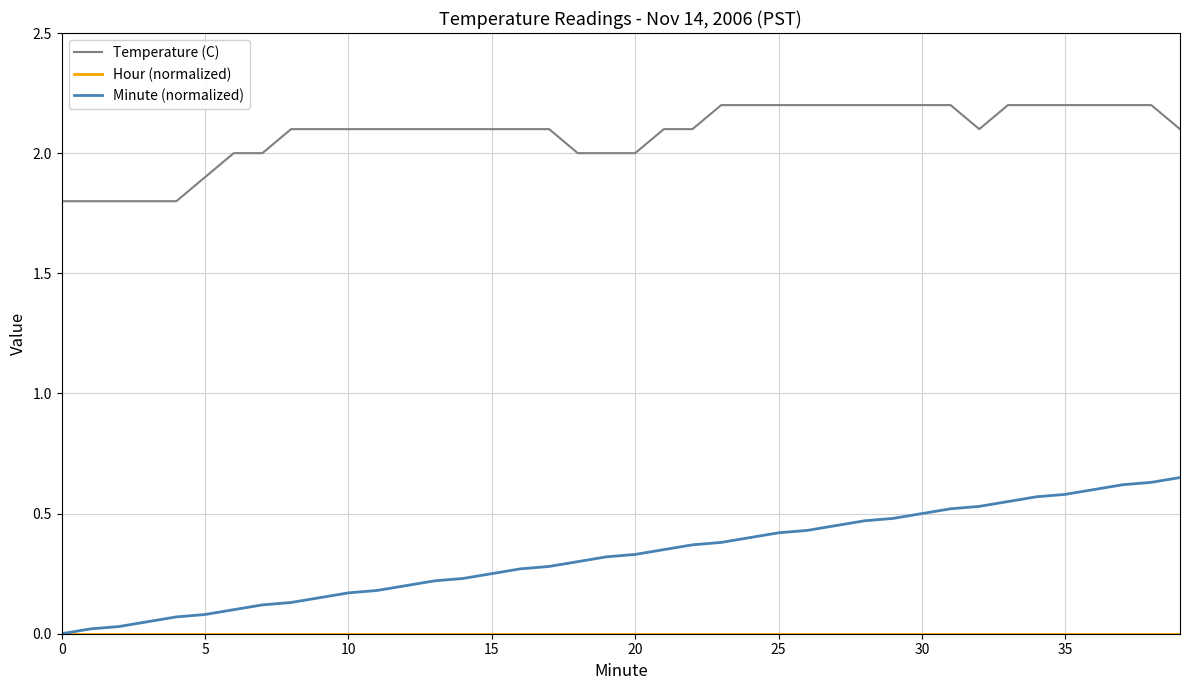

What is the minimum value for Temperature (C)?

1.8